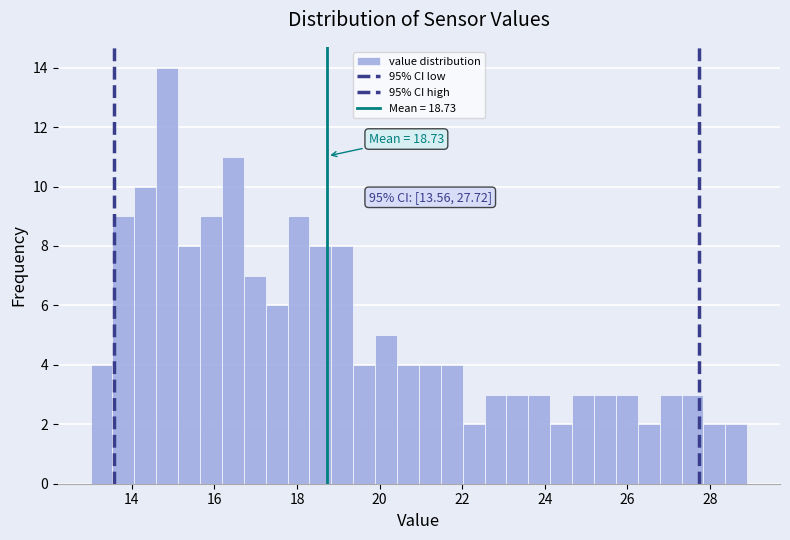

Around what value on the x-axis is the tallest bar? Give the approximate position of its centre, as read against the axis.

14.8